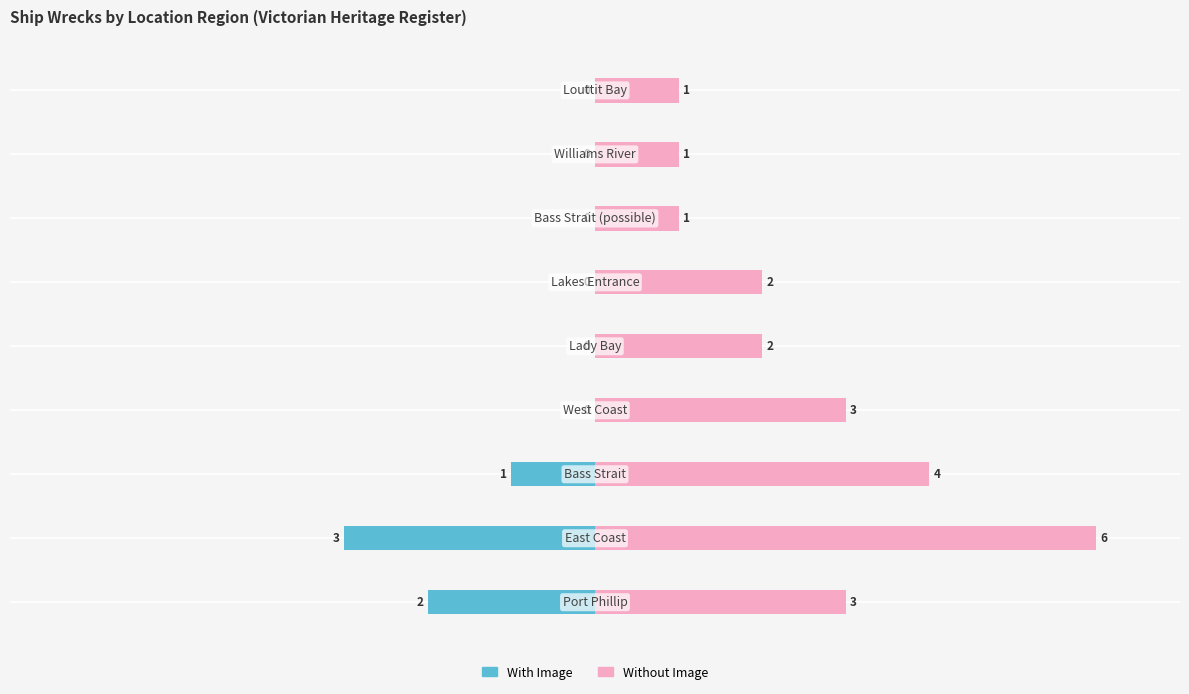

Rank the series at 8 from highest to lowest value.

Without Image, With Image